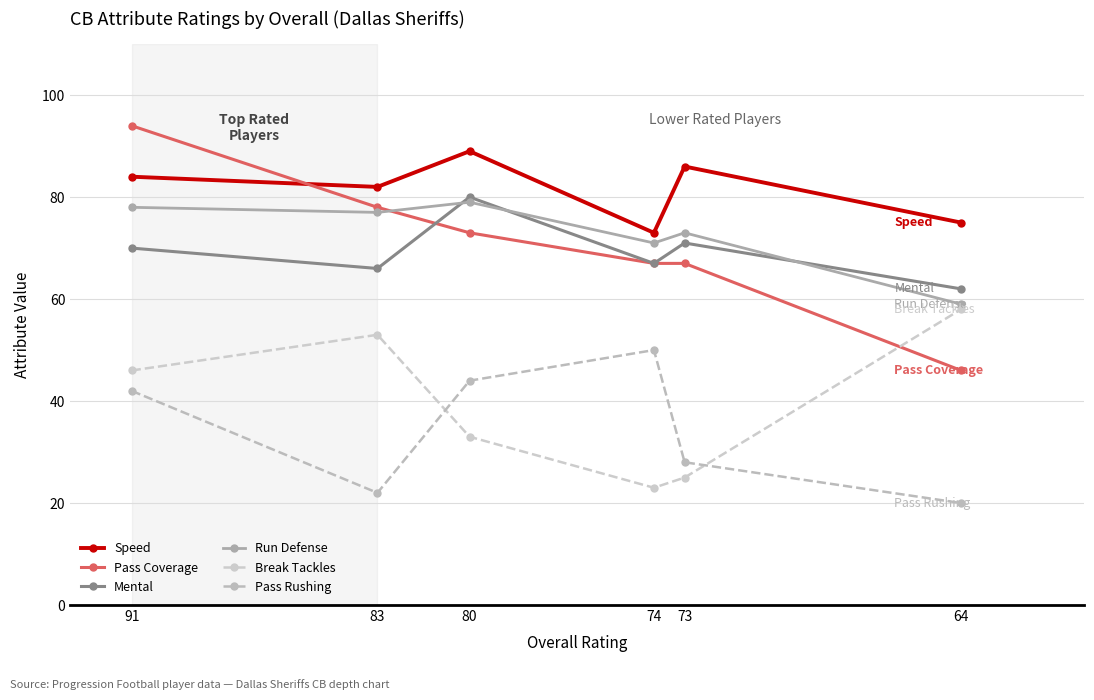

Rank the categories by Mental value from lowest to highest.

64, 83, 74, 91, 73, 80